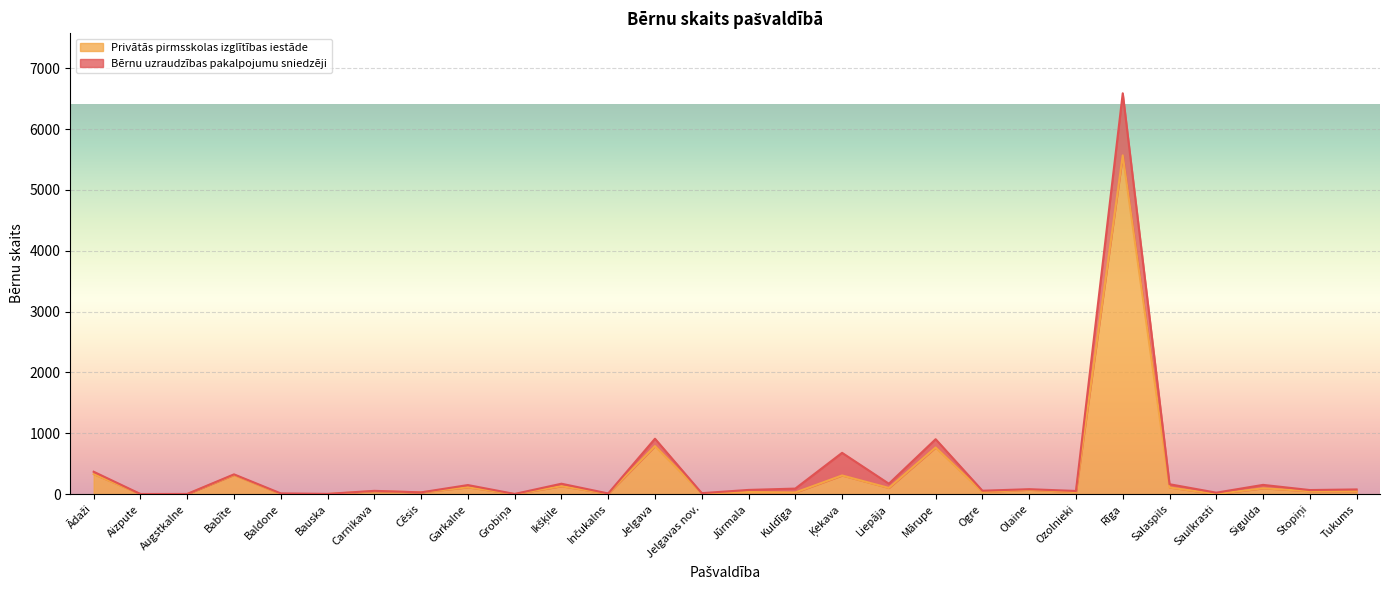

Where does the data first go above 47?

Ādaži